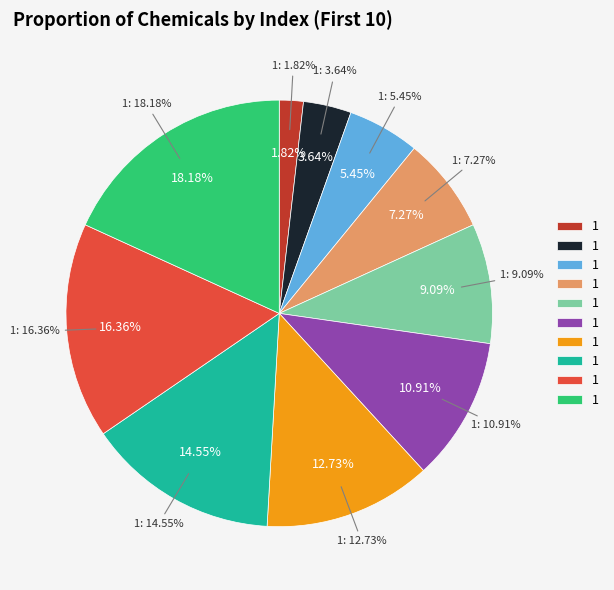

To the nearest percent, what is the difference between the 1,2-Diphenylhydrazine and 1,1,1-Trichloroethane slice percentages?

15%